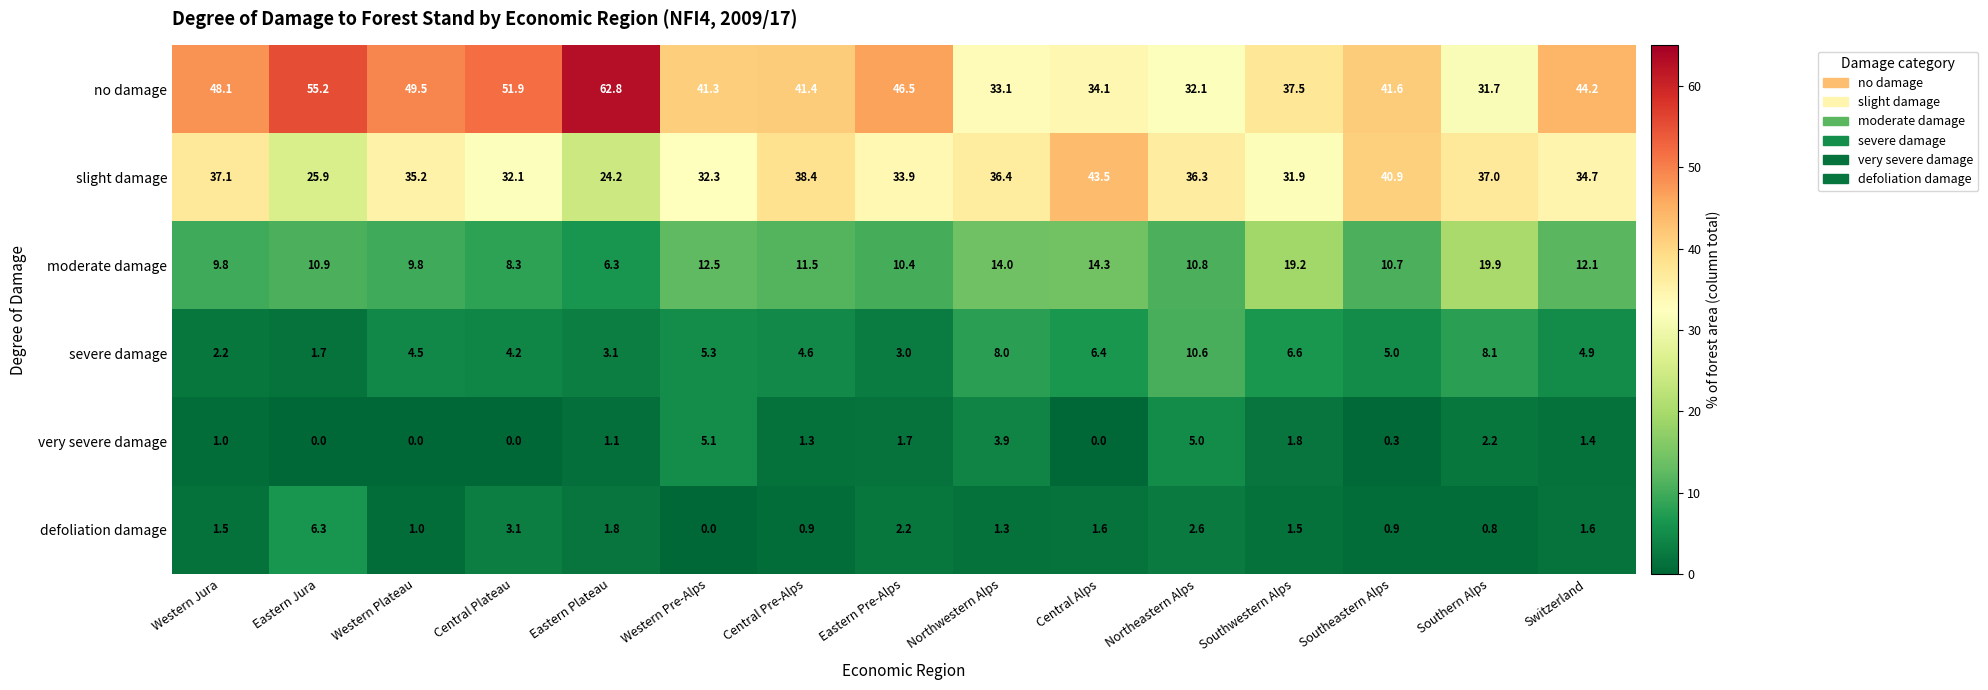

Count the number of data series in this chart.

6